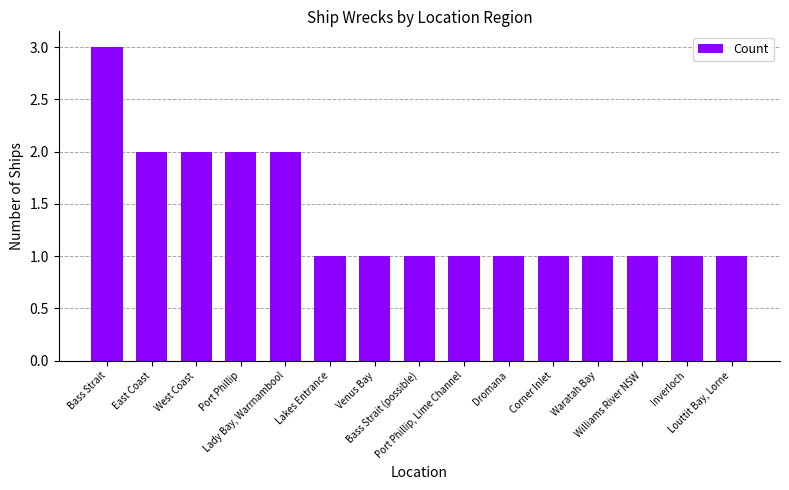

Which has a higher value, Bass Strait (possible) or Lady Bay, Warrnambool?

Lady Bay, Warrnambool